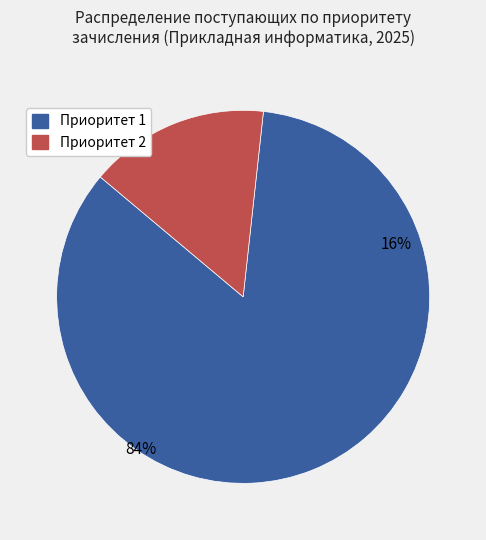

What percentage do Приоритет 2 and Приоритет 1 together represent?

100.0%